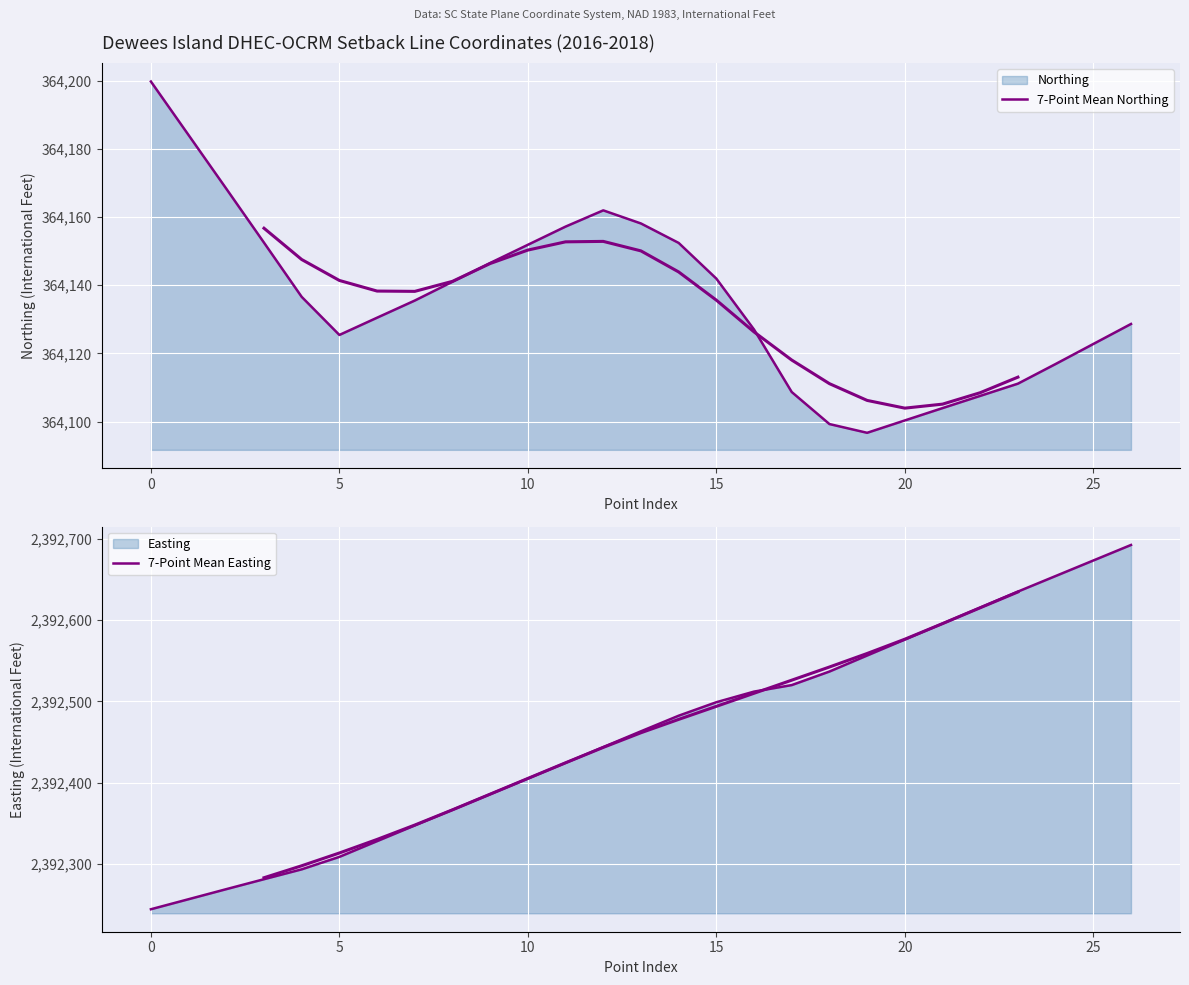

What is the difference between the 7-Point Mean Northing values at 11 and 13?

0.9